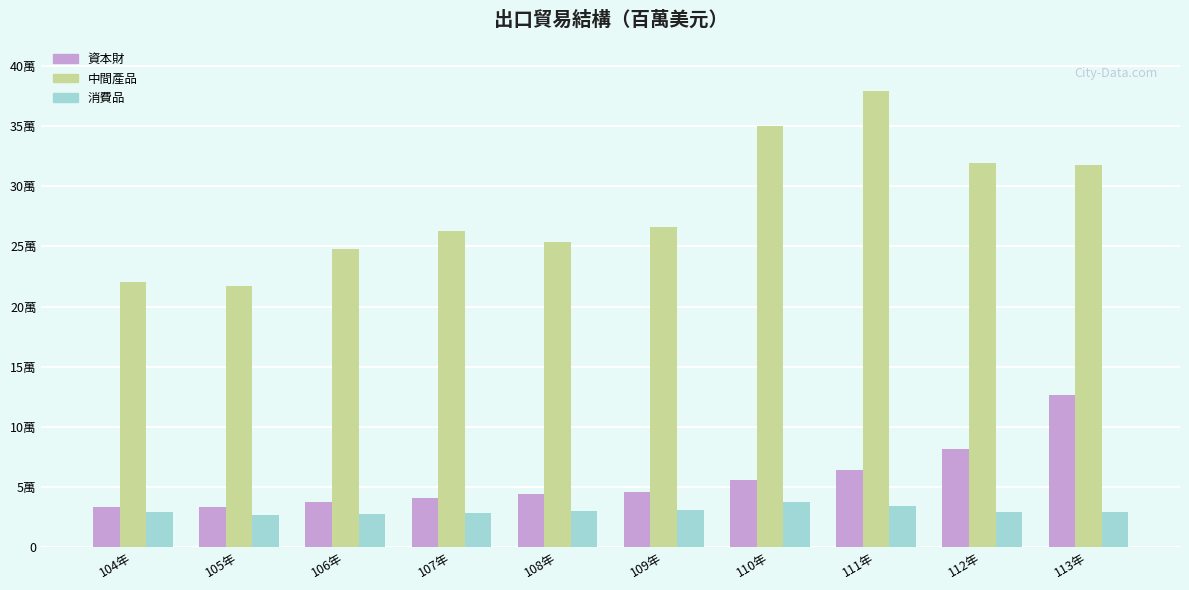

What are all the series names shown in the legend?

資本財, 中間產品, 消費品